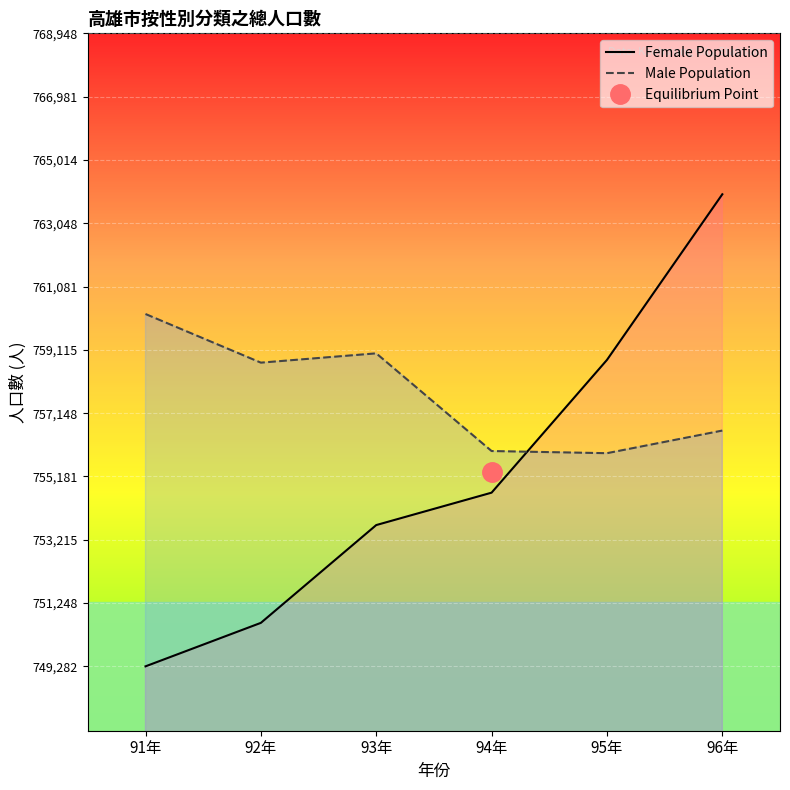

What is the value of the Female Population point at the 6th from the left?

763948